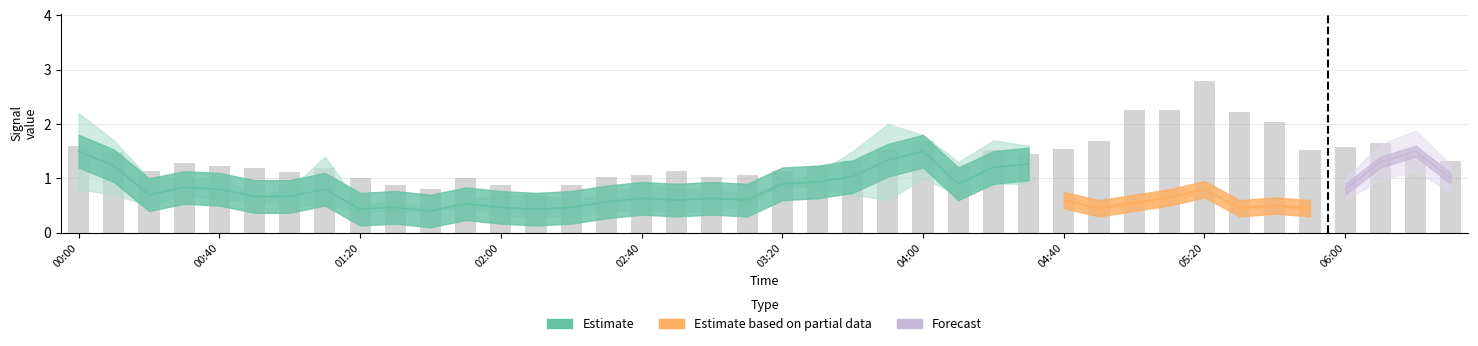

Is it true that 9.728 equals 0.3 at 2008/03/21 03:10?

False